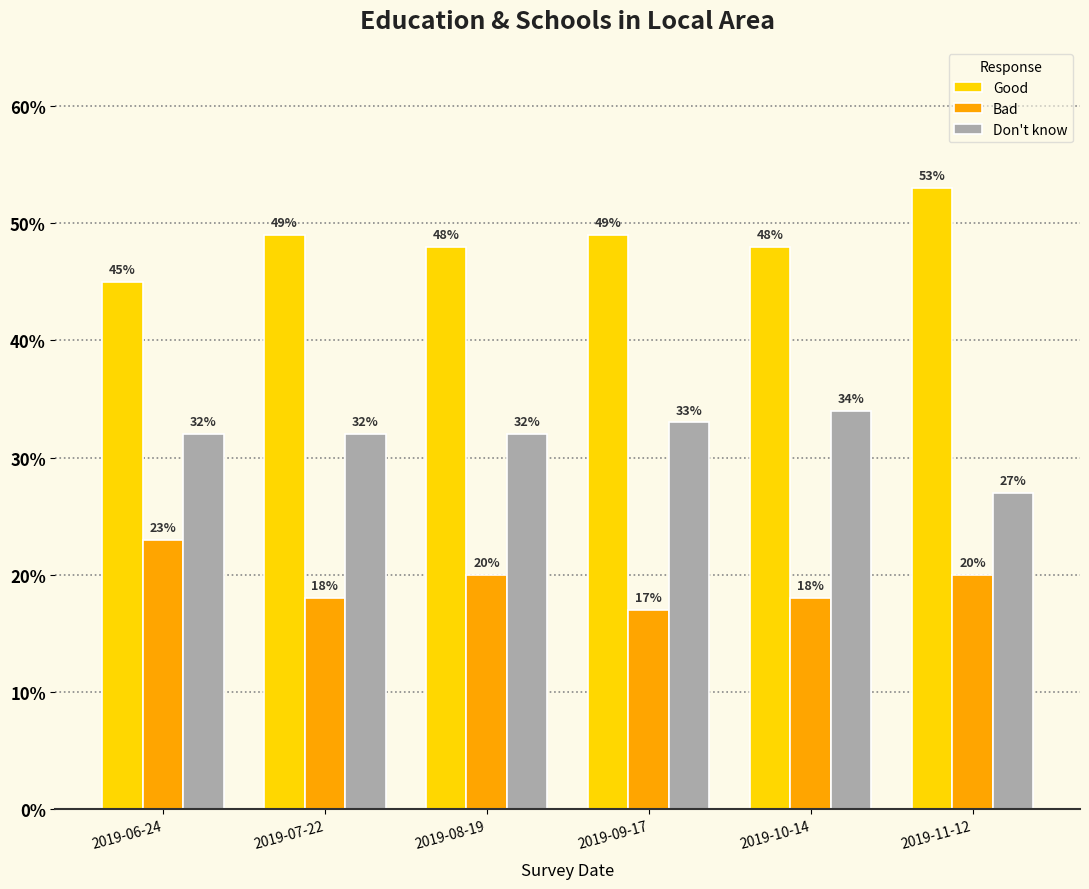

What is the value of the Bad bar at the 5th from the left?

0.2